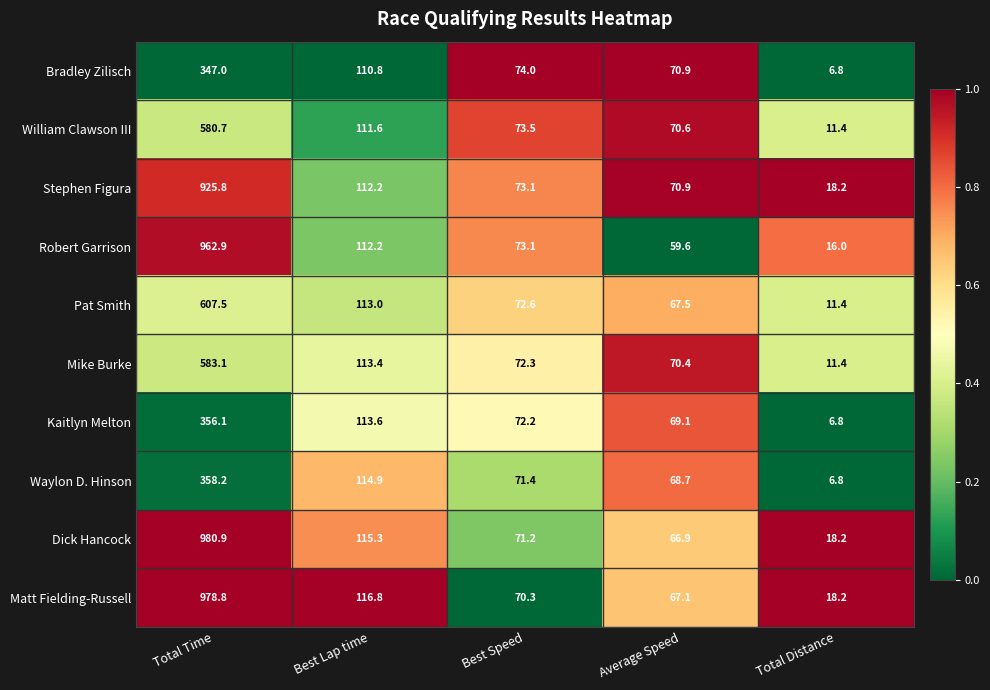

What is the sum of all Robert Garrison values?

1223.8